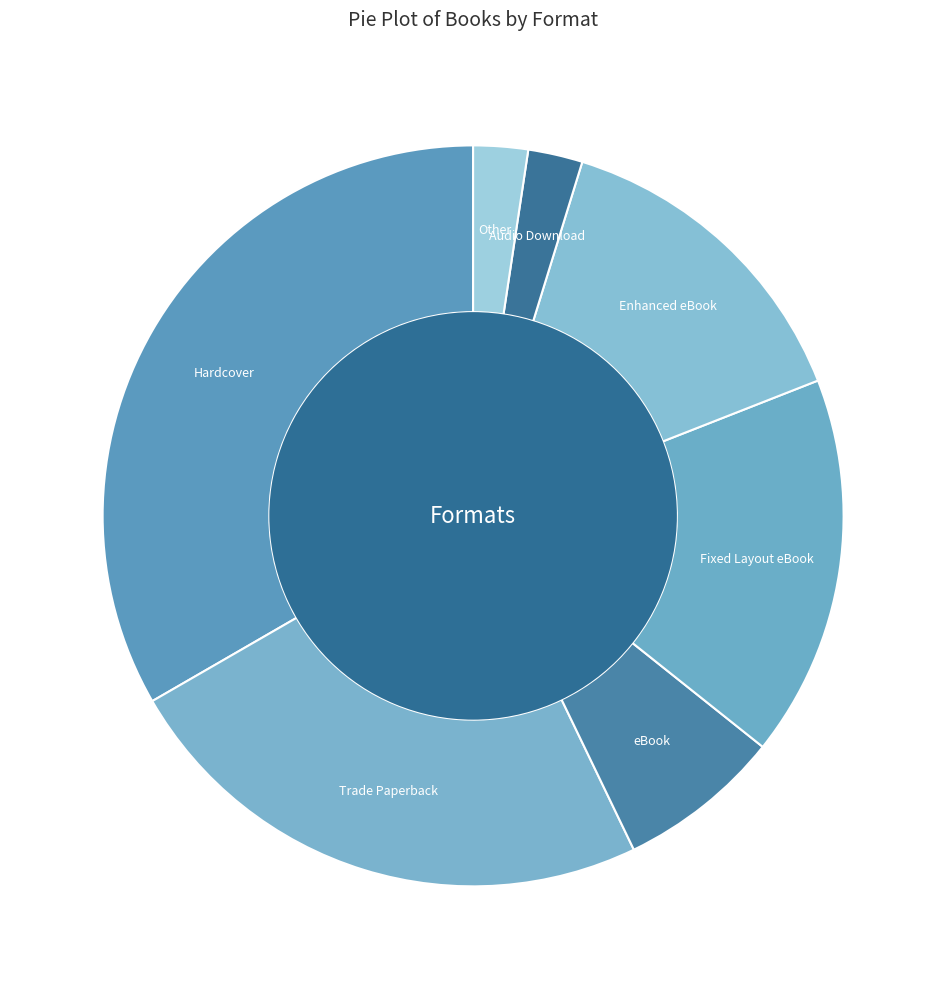

What percentage is the Audio Download slice, to the nearest percent?

2%